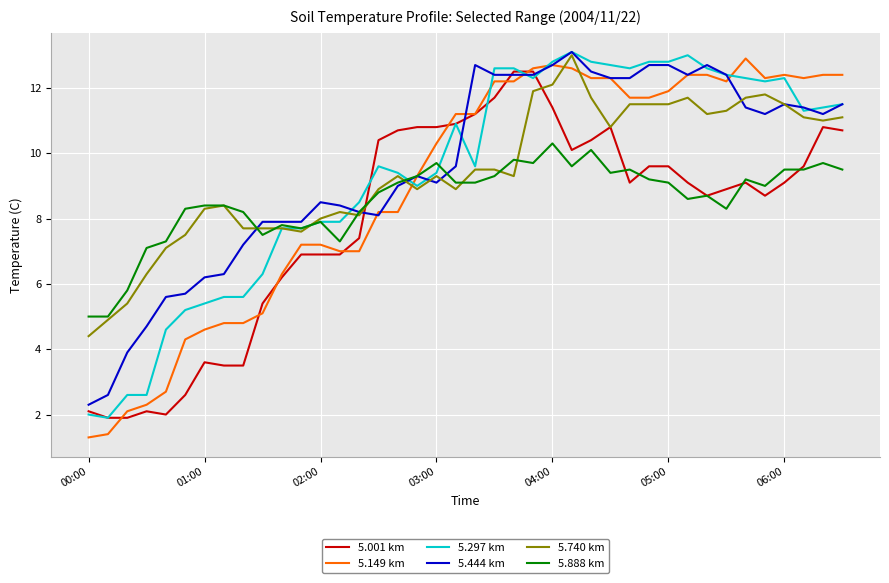

What is the maximum value for 5.444 km?

13.1